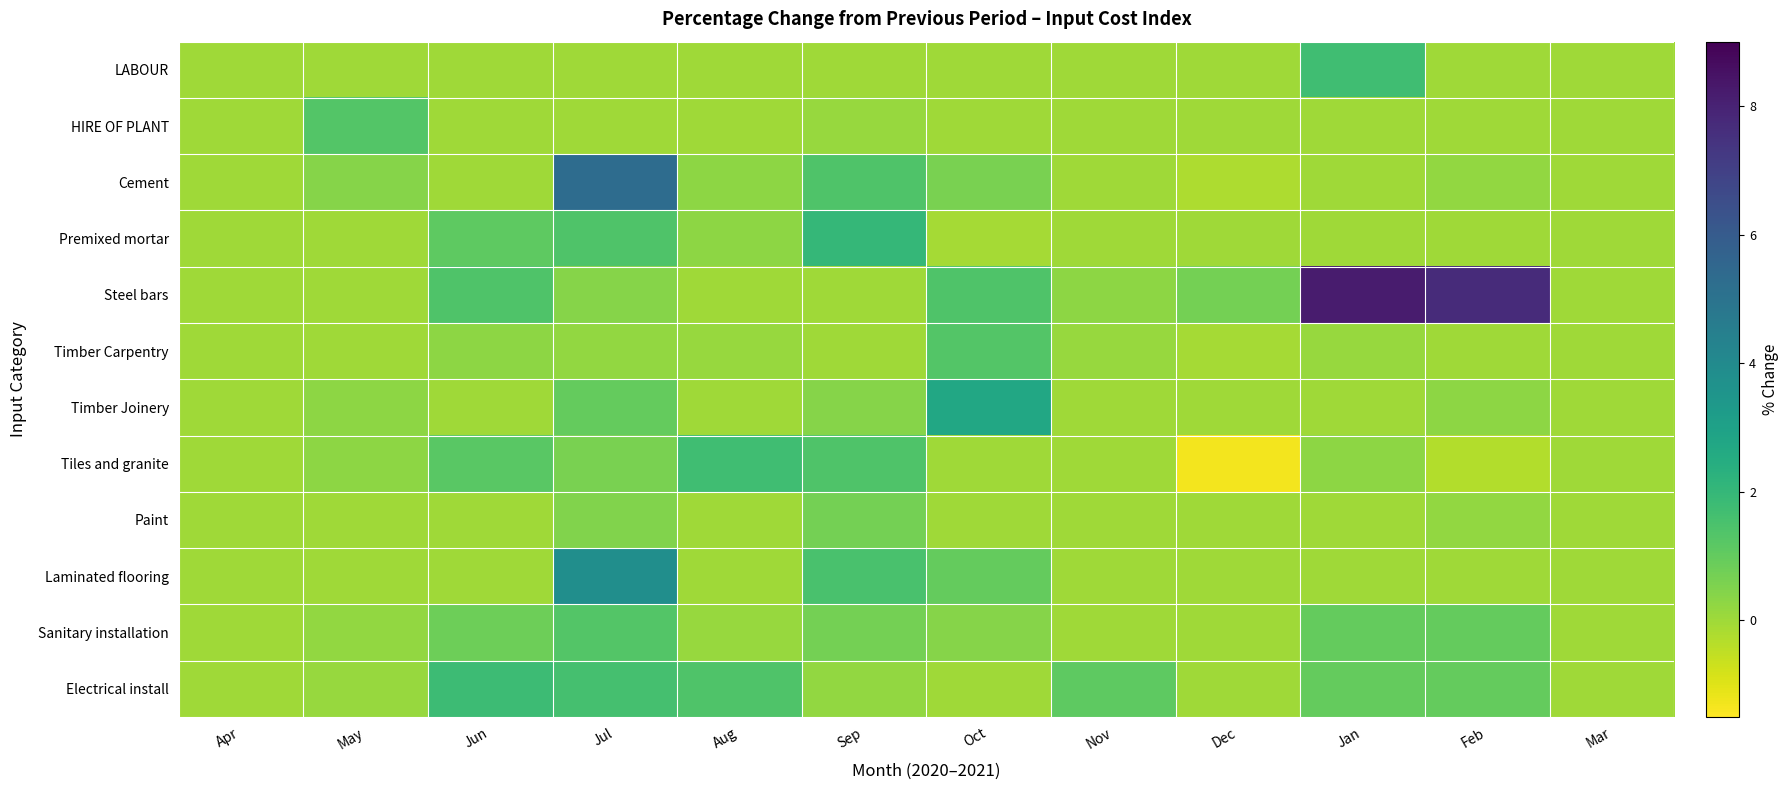

At which category is the sum across all series the highest?

Jul